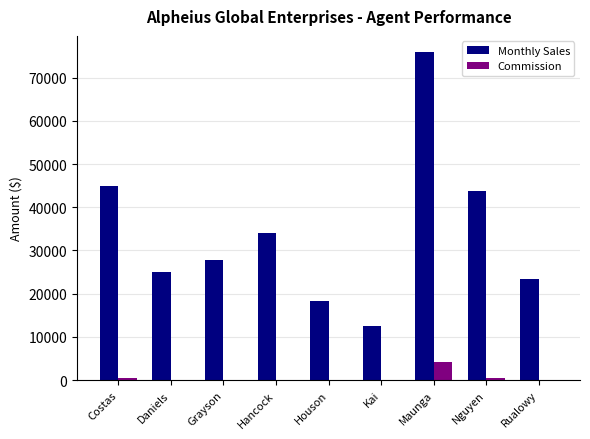

Which category has the highest value across all series?

Maunga